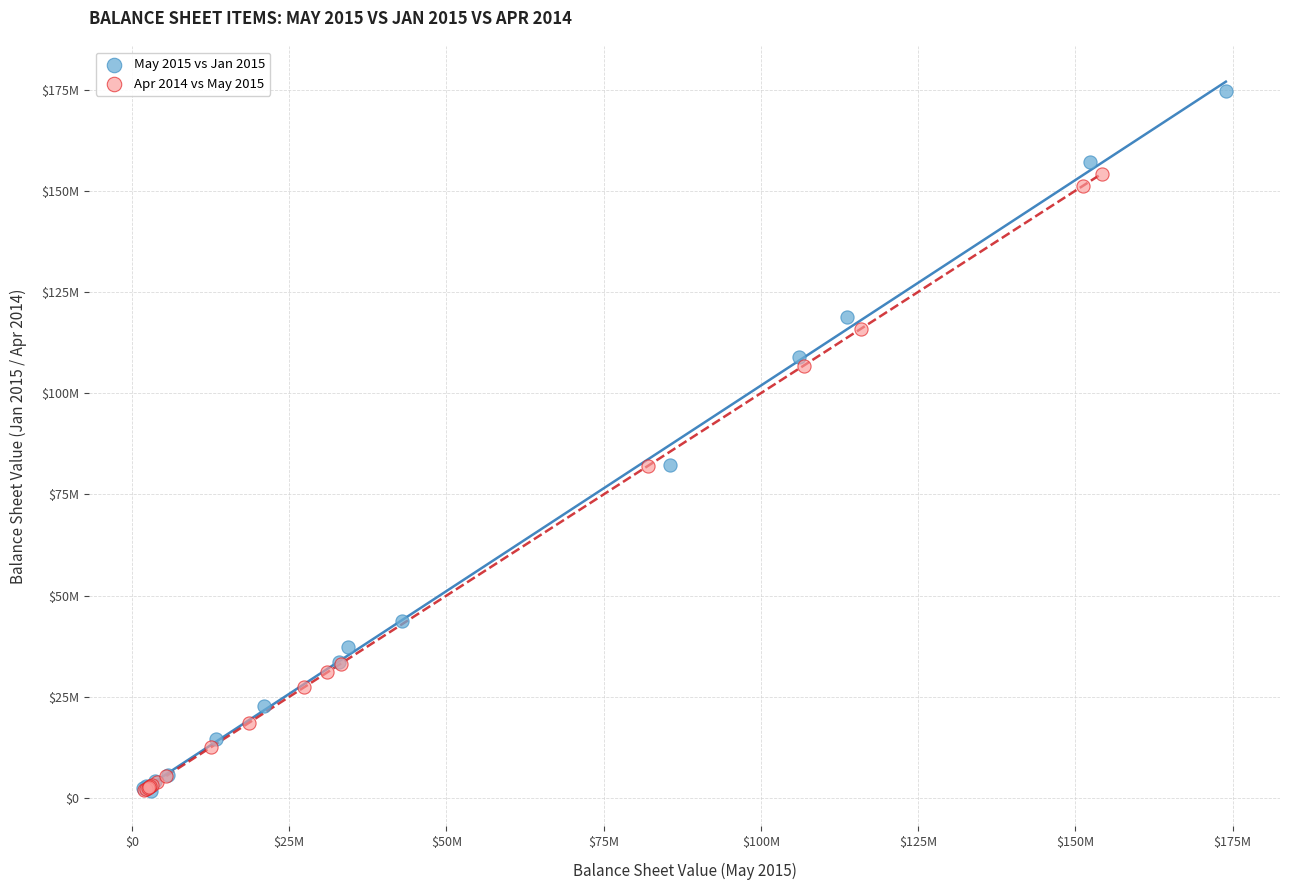

What are all the series names shown in the legend?

May 2015 vs Jan 2015, Apr 2014 vs May 2015